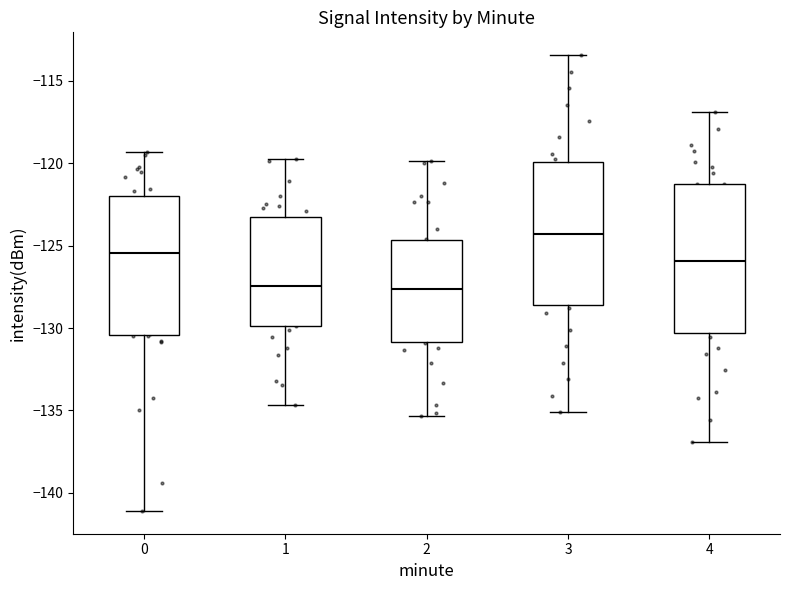

Reading left to right, transcribe this box plot: for each box, give where its median line is, the range the box spans, and where its two whiskers end, as read against the y-axis. The values are not printed on the chart, so give them approximately, as read against the axis.

0: median -125.5, box -130.5 to -122.0, whiskers -141.0 to -119.5
1: median -127.5, box -130.0 to -123.5, whiskers -134.5 to -120.0
2: median -127.5, box -131.0 to -124.5, whiskers -135.5 to -120.0
3: median -124.5, box -128.5 to -120.0, whiskers -135.0 to -113.5
4: median -126.0, box -130.5 to -121.0, whiskers -137.0 to -117.0